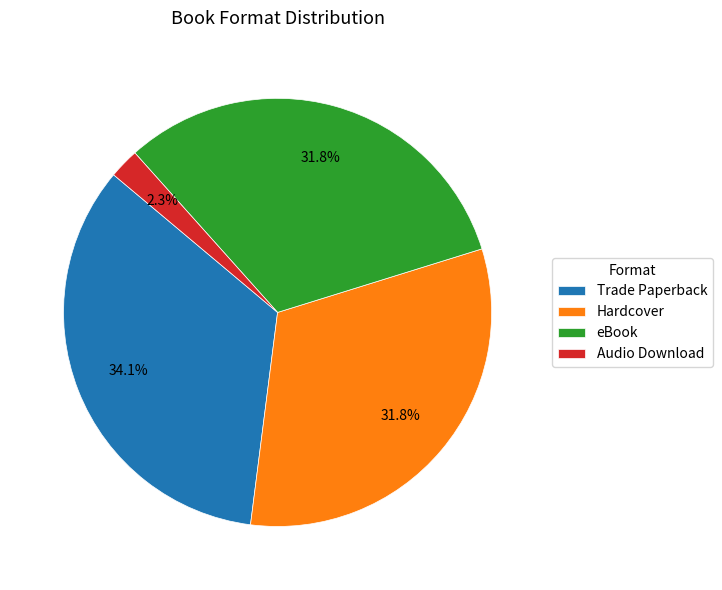

Between Audio Download and Hardcover, which is larger?

Hardcover